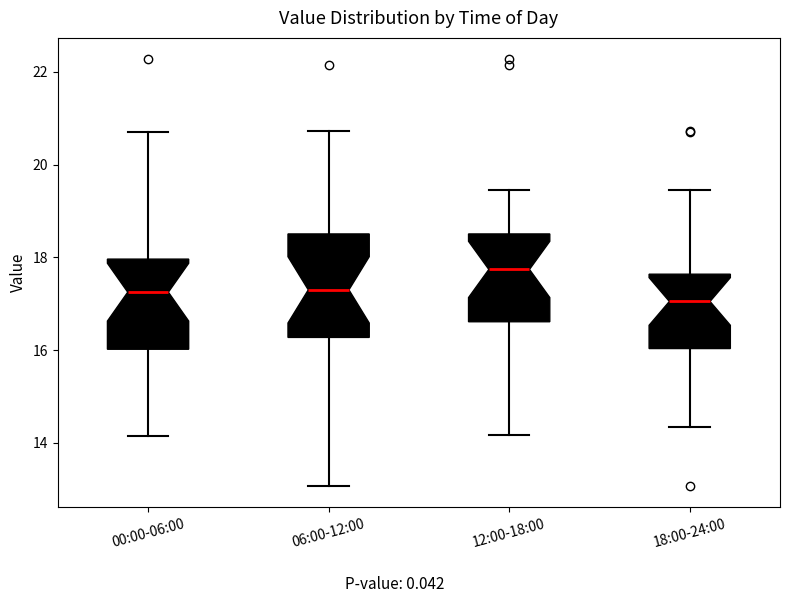

Where is the lower edge of the box for 06:00-12:00 on the y-axis? The values are not printed on the chart, so give them approximately, as read against the axis.

16.2